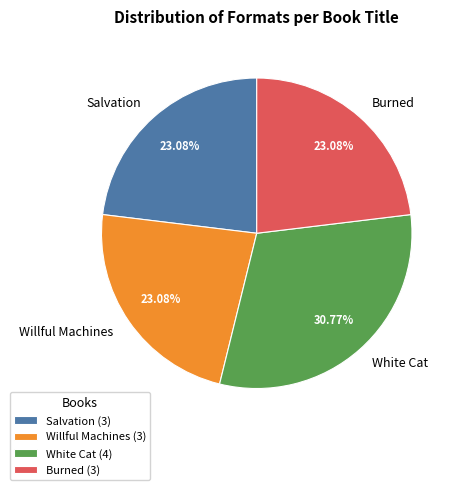

Is the sum of Willful Machines and Burned greater than half?

No